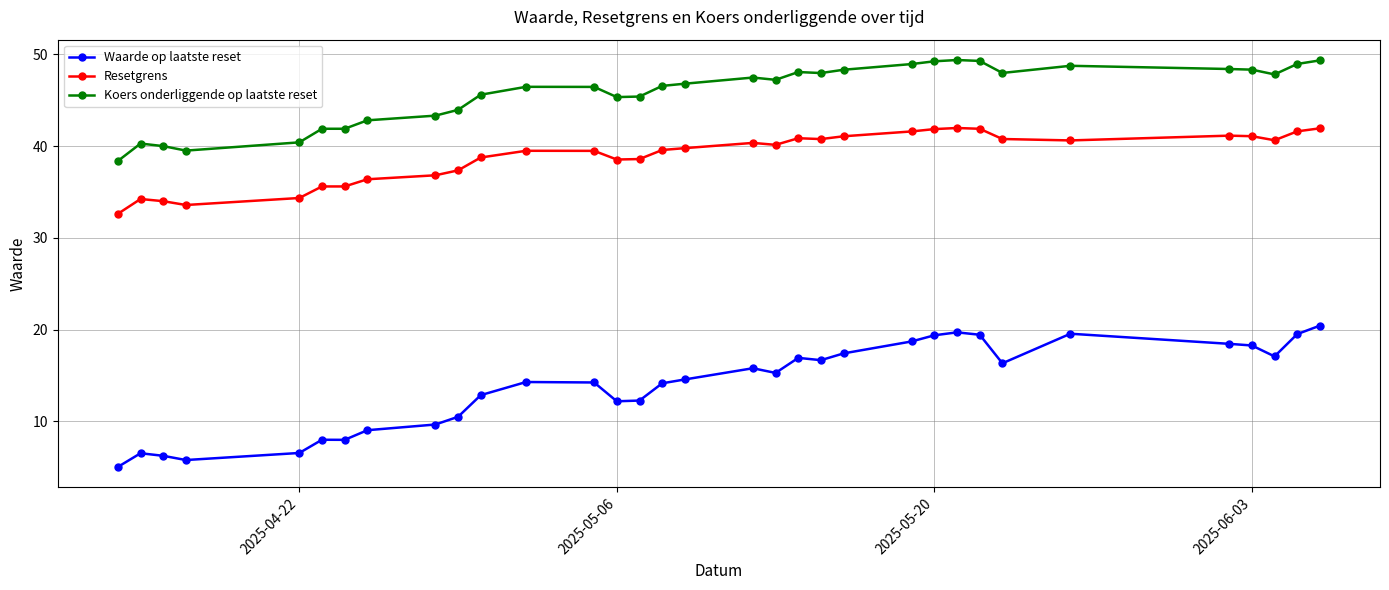

What is the difference between the maximum and minimum values in the Koers onderliggende op laatste reset series?

11.0